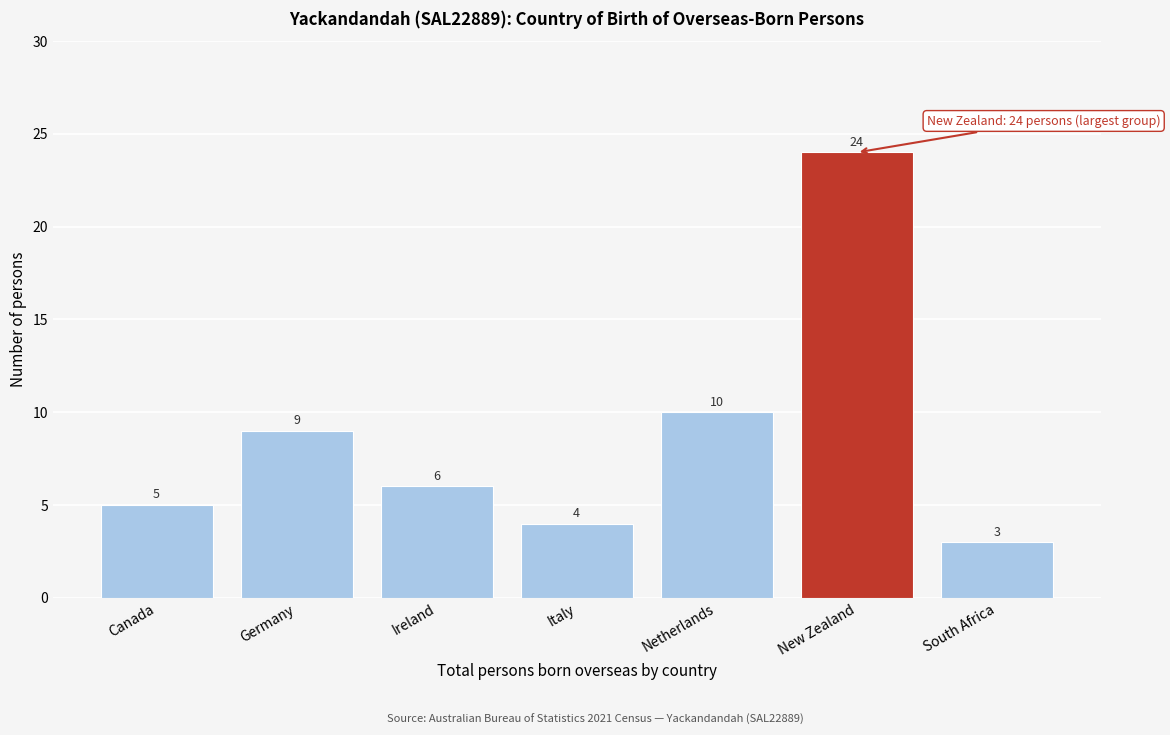

Reading left to right, transcribe all the data shown in this chart.

Canada=5	Germany=9	Ireland=6	Italy=4	Netherlands=10	New Zealand=24	South Africa=3